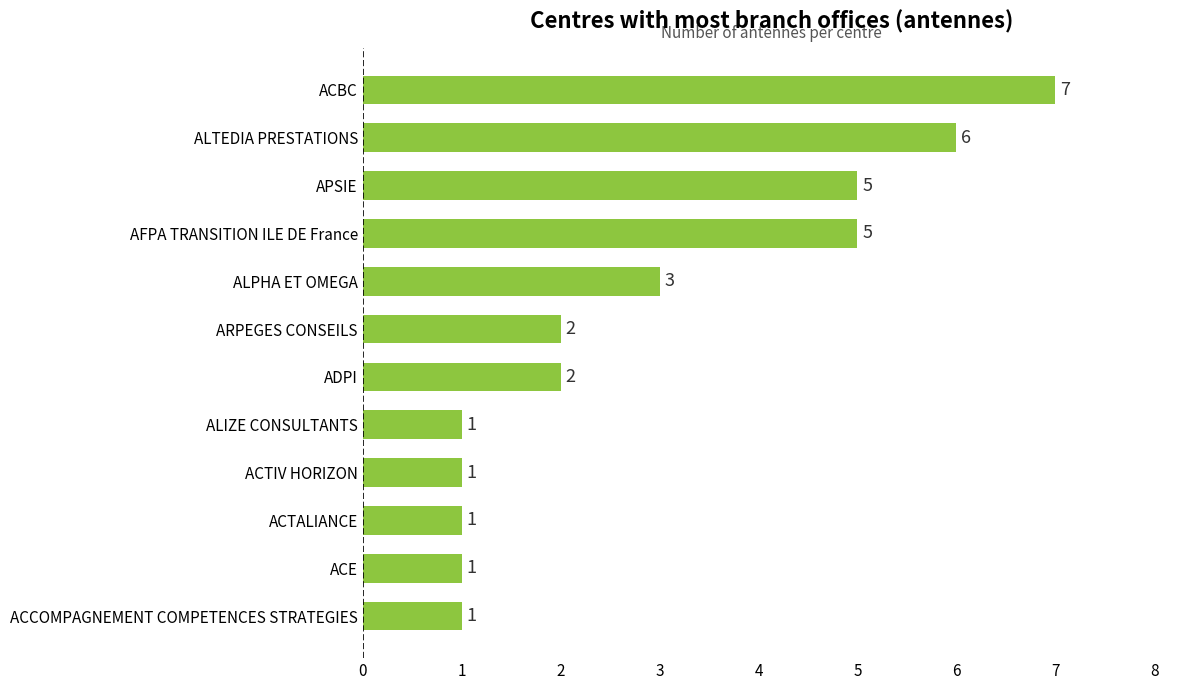

Which label corresponds to the largest value in the chart?

ACBC